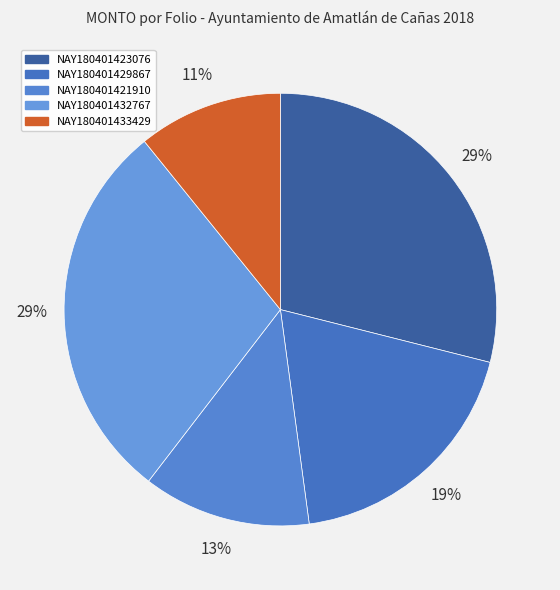

To the nearest percent, what is the difference between the largest and smallest slice percentages?

18%